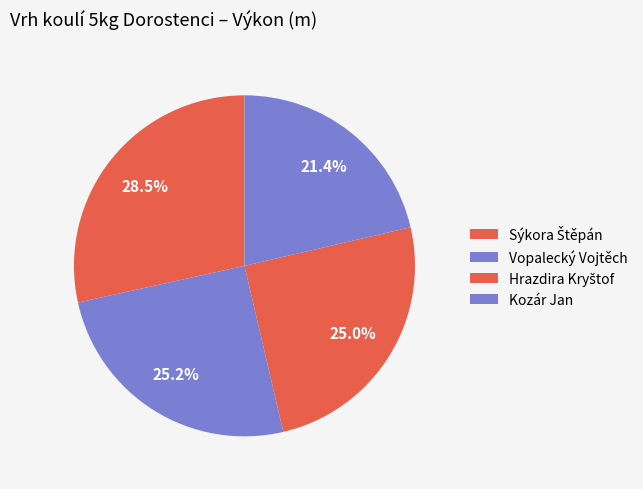

Which slice is the largest?

Sýkora Štěpán